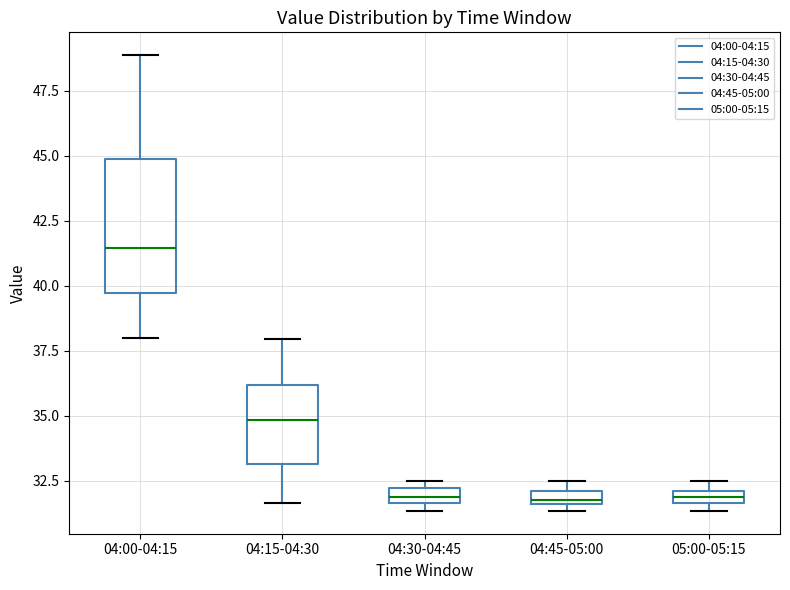

Where does the median line of the box for 04:00-04:15 sit on the y-axis? The values are not printed on the chart, so give them approximately, as read against the axis.

41.5